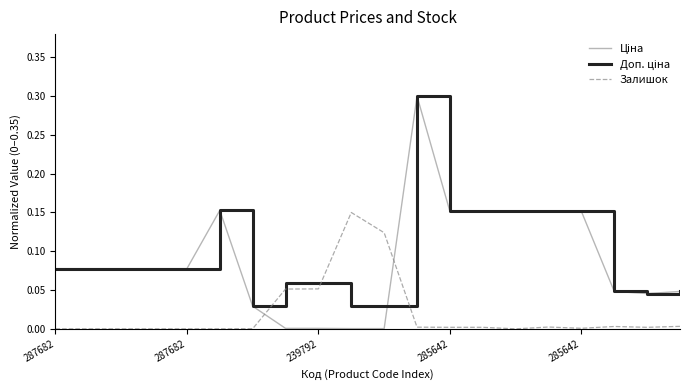

How many lines are shown in the chart?

3